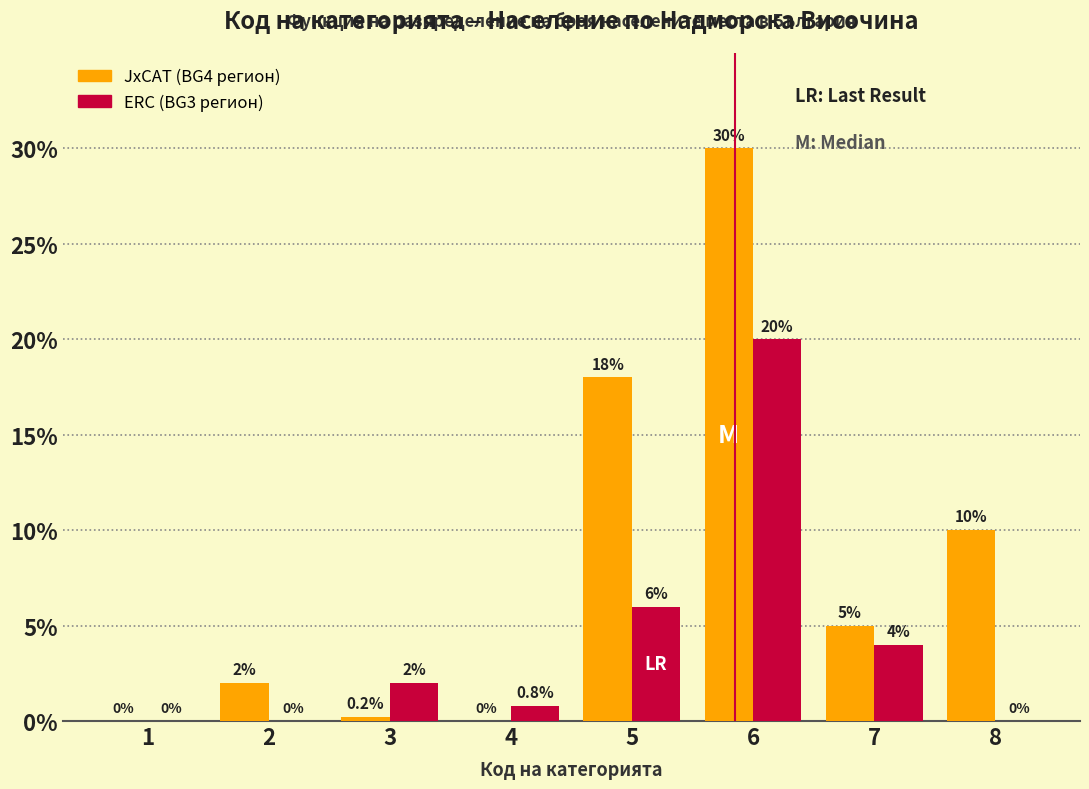

Reading right to left, list all the values displayed in this chart.

JxCAT: 8=10.0	7=5.0	6=30.0	5=18.0	4=0.0	3=0.2	2=2.0	1=0.0
ERC: 8=0.0	7=4.0	6=20.0	5=6.0	4=0.8	3=2.0	2=0.0	1=0.0